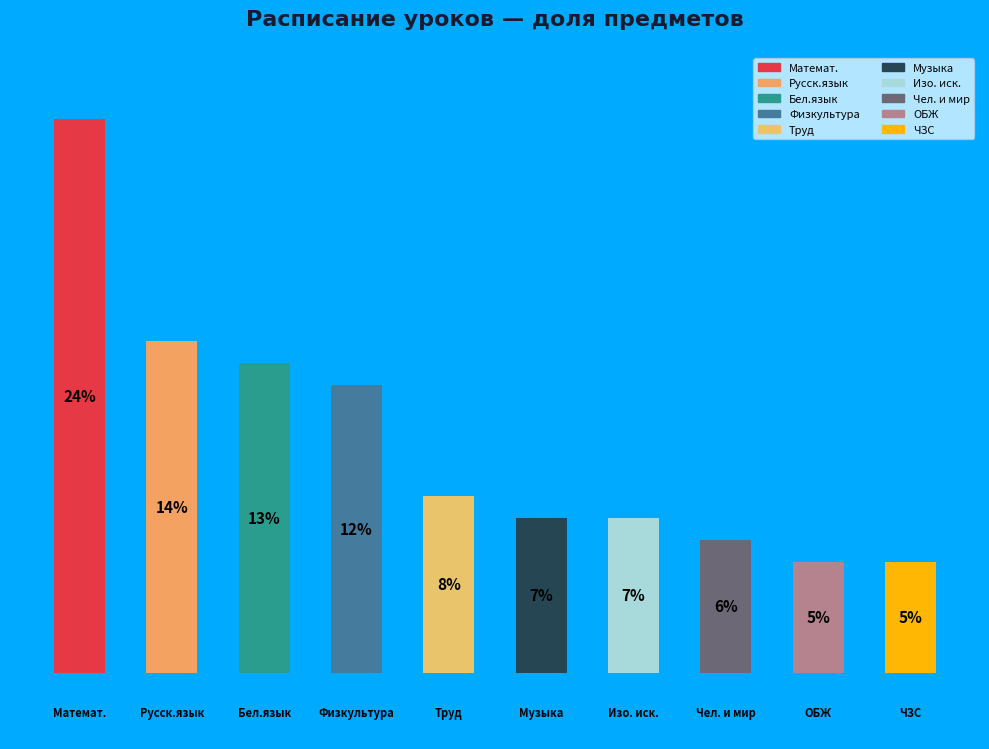

Is it true that Бел.язык is 13% of the pie?

True